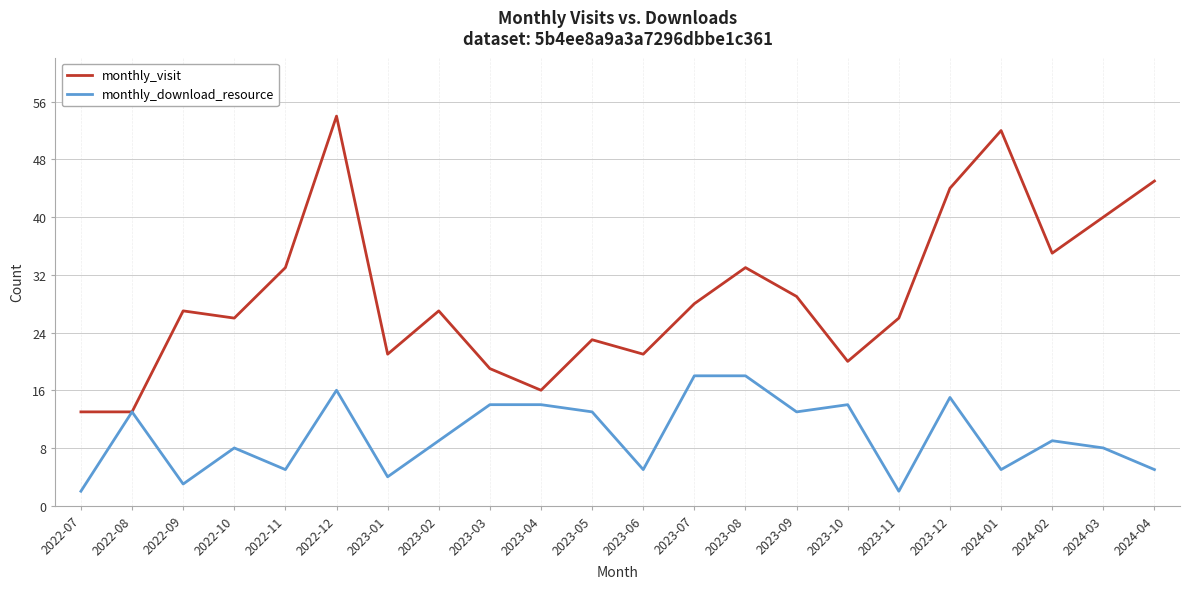

List the series in order of their peak value, highest first.

monthly_visit, monthly_download_resource